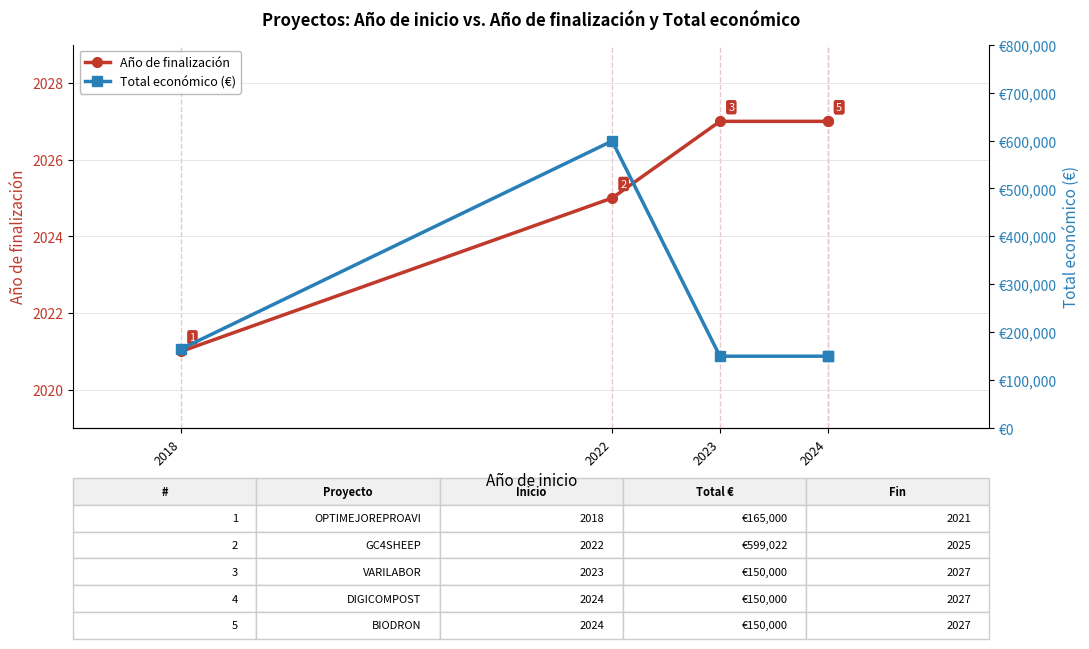

Reading left to right, extract all data points from this chart.

Año de finalización: 2021	2025	2027	2027	2027
Total económico: 165000	599022	150000	150000	150000